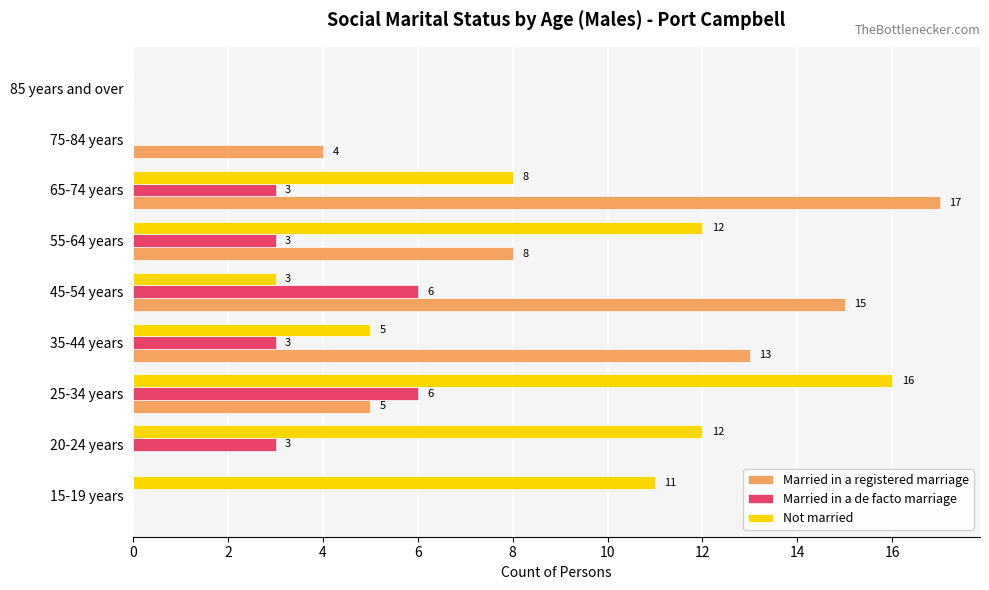

The value of Not married at 55-64 years is 12. True or false?

True